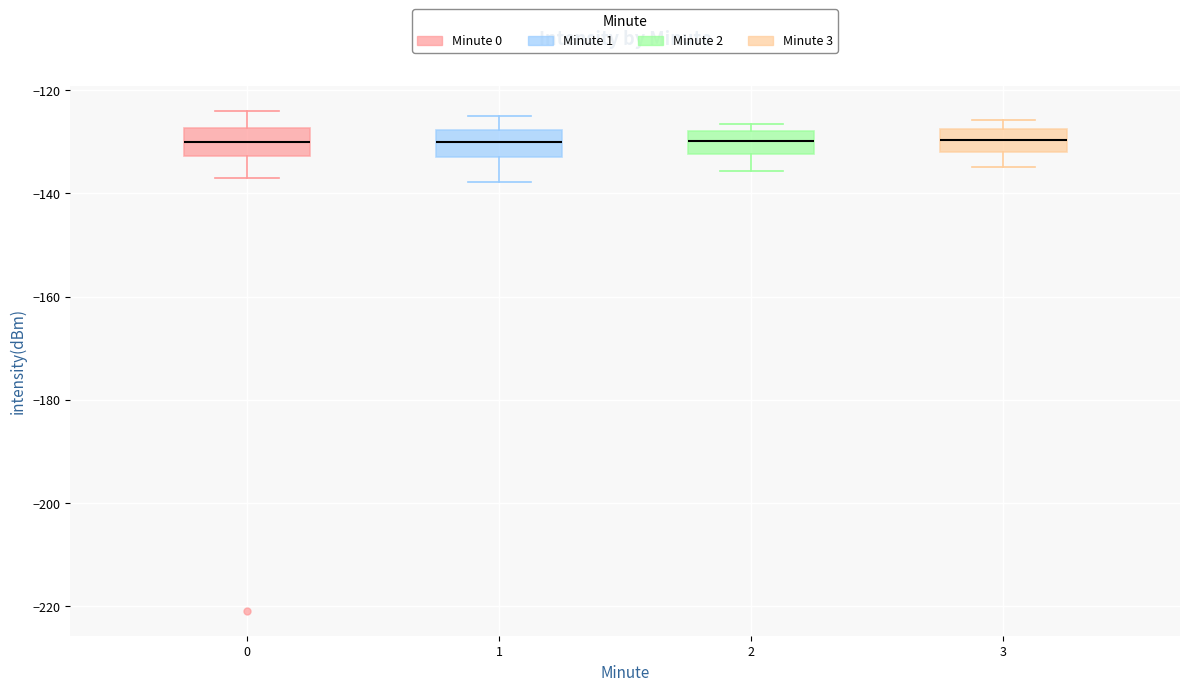

Reading left to right, read every box against the y-axis: the position of its median line, the range the box covers, and the ends of its whiskers. The values are not printed on the chart, so give them approximately, as read against the axis.

0: median -130, box -132 to -128, whiskers -136 to -124
1: median -130, box -132 to -128, whiskers -138 to -126
2: median -130, box -132 to -128, whiskers -136 to -126
3: median -130, box -132 to -128, whiskers -134 to -126